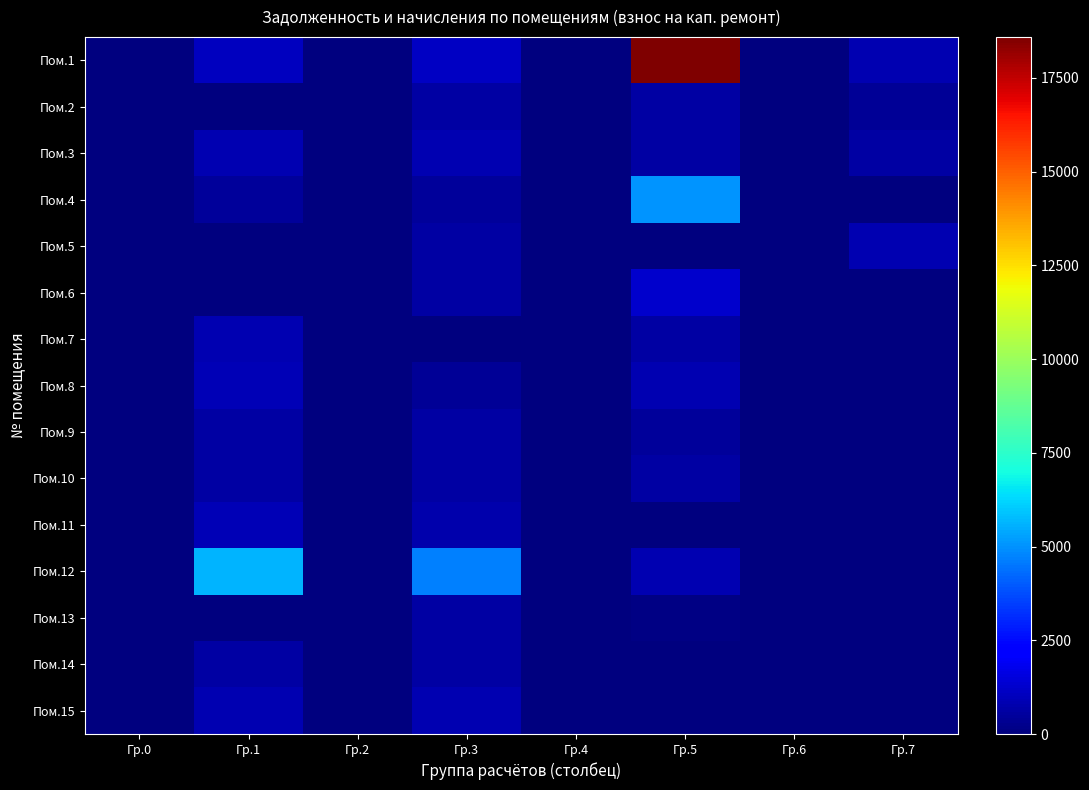

Reading left to right, list all the values displayed in this chart.

Пом.1: Гр.0=0.0	Гр.1=1083.0	Гр.2=0.0	Гр.3=1091.2	Гр.4=0.0	Гр.5=18588.0	Гр.6=0.0	Гр.7=821.0
Пом.2: Гр.0=0.0	Гр.1=0.0	Гр.2=0.0	Гр.3=627.2	Гр.4=0.0	Гр.5=643.4	Гр.6=0.0	Гр.7=429.5
Пом.3: Гр.0=0.0	Гр.1=801.1	Гр.2=0.0	Гр.3=801.1	Гр.4=0.0	Гр.5=635.9	Гр.6=0.0	Гр.7=636.0
Пом.4: Гр.0=0.0	Гр.1=449.6	Гр.2=0.0	Гр.3=449.6	Гр.4=0.0	Гр.5=5047.9	Гр.6=0.0	Гр.7=0.0
Пом.5: Гр.0=0.0	Гр.1=0.0	Гр.2=0.0	Гр.3=643.4	Гр.4=0.0	Гр.5=0.0	Гр.6=0.0	Гр.7=821.0
Пом.6: Гр.0=0.0	Гр.1=0.0	Гр.2=0.0	Гр.3=635.9	Гр.4=0.0	Гр.5=1269.3	Гр.6=0.0	Гр.7=0.0
Пом.7: Гр.0=0.0	Гр.1=821.0	Гр.2=0.0	Гр.3=0.0	Гр.4=0.0	Гр.5=635.9	Гр.6=0.0	Гр.7=0.0
Пом.8: Гр.0=0.0	Гр.1=905.6	Гр.2=0.0	Гр.3=411.8	Гр.4=0.0	Гр.5=821.0	Гр.6=0.0	Гр.7=0.0
Пом.9: Гр.0=0.0	Гр.1=643.4	Гр.2=0.0	Гр.3=633.0	Гр.4=0.0	Гр.5=449.6	Гр.6=0.0	Гр.7=0.0
Пом.10: Гр.0=0.0	Гр.1=635.9	Гр.2=0.0	Гр.3=635.9	Гр.4=0.0	Гр.5=643.4	Гр.6=0.0	Гр.7=0.0
Пом.11: Гр.0=0.0	Гр.1=888.5	Гр.2=0.0	Гр.3=793.9	Гр.4=0.0	Гр.5=0.0	Гр.6=0.0	Гр.7=0.0
Пом.12: Гр.0=0.0	Гр.1=5639.9	Гр.2=0.0	Гр.3=4647.2	Гр.4=0.0	Гр.5=821.0	Гр.6=0.0	Гр.7=0.0
Пом.13: Гр.0=0.0	Гр.1=0.0	Гр.2=0.0	Гр.3=643.4	Гр.4=0.0	Гр.5=128.1	Гр.6=0.0	Гр.7=0.0
Пом.14: Гр.0=0.0	Гр.1=635.9	Гр.2=0.0	Гр.3=635.9	Гр.4=0.0	Гр.5=0.0	Гр.6=0.0	Гр.7=0.0
Пом.15: Гр.0=0.0	Гр.1=821.0	Гр.2=0.0	Гр.3=821.0	Гр.4=0.0	Гр.5=0.0	Гр.6=0.0	Гр.7=0.0